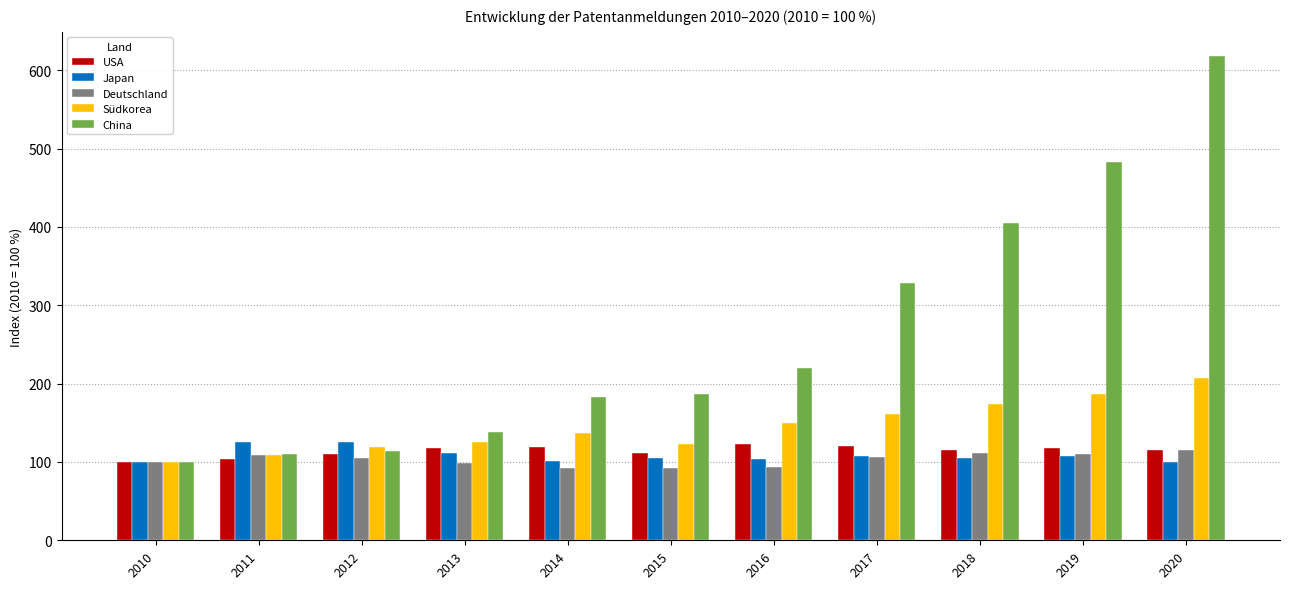

At which label does China reach its peak?

2020